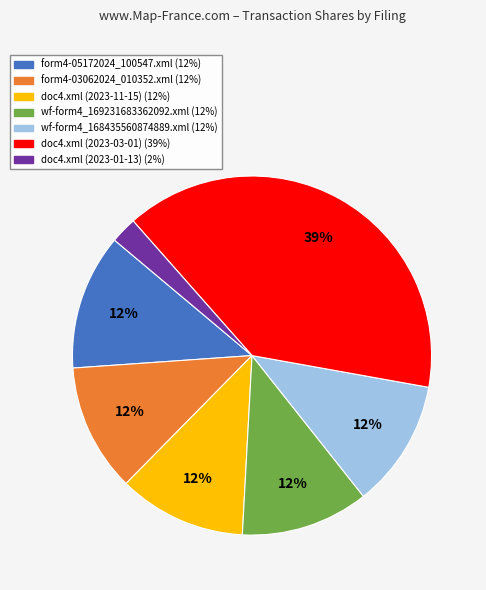

To the nearest percent, what portion does wf-form4_169231683362092.xml represent?

12%